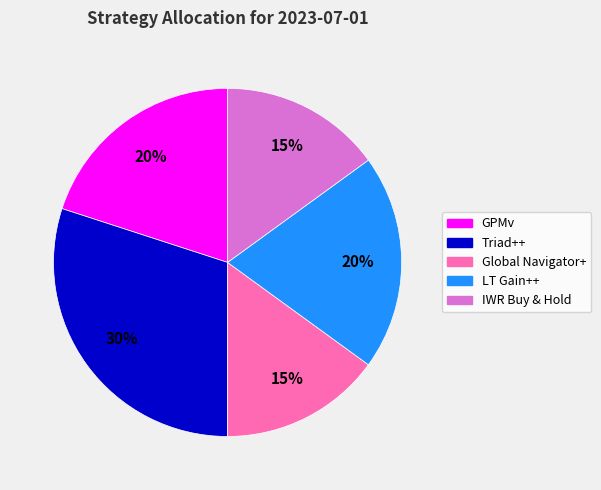

Which category has the biggest portion of the pie?

Triad++